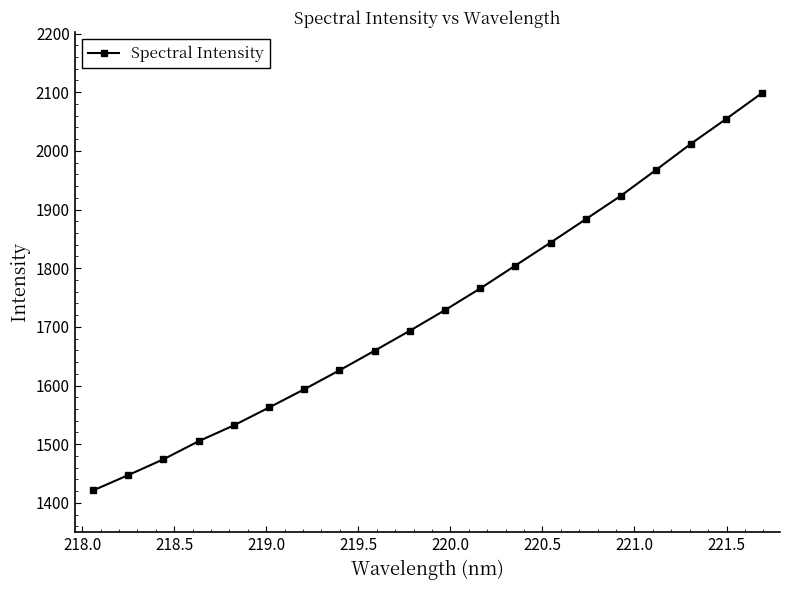

True or false: the data has more than 2 interior local peaks.

False